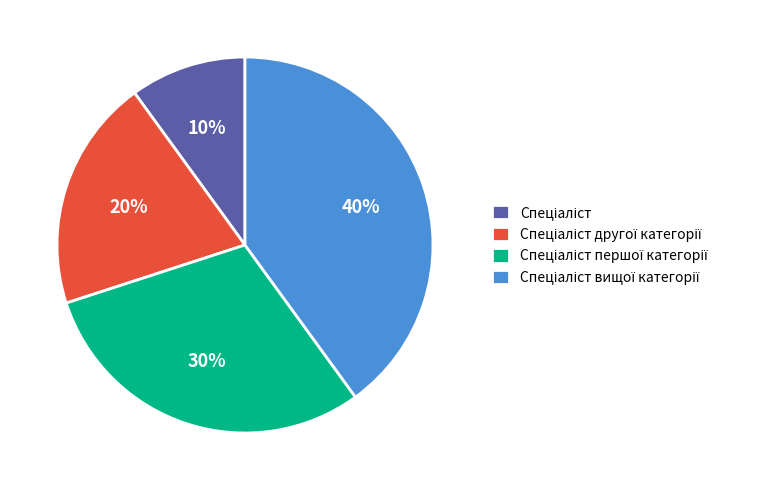

Is there any slice that represents more than half of the pie?

No